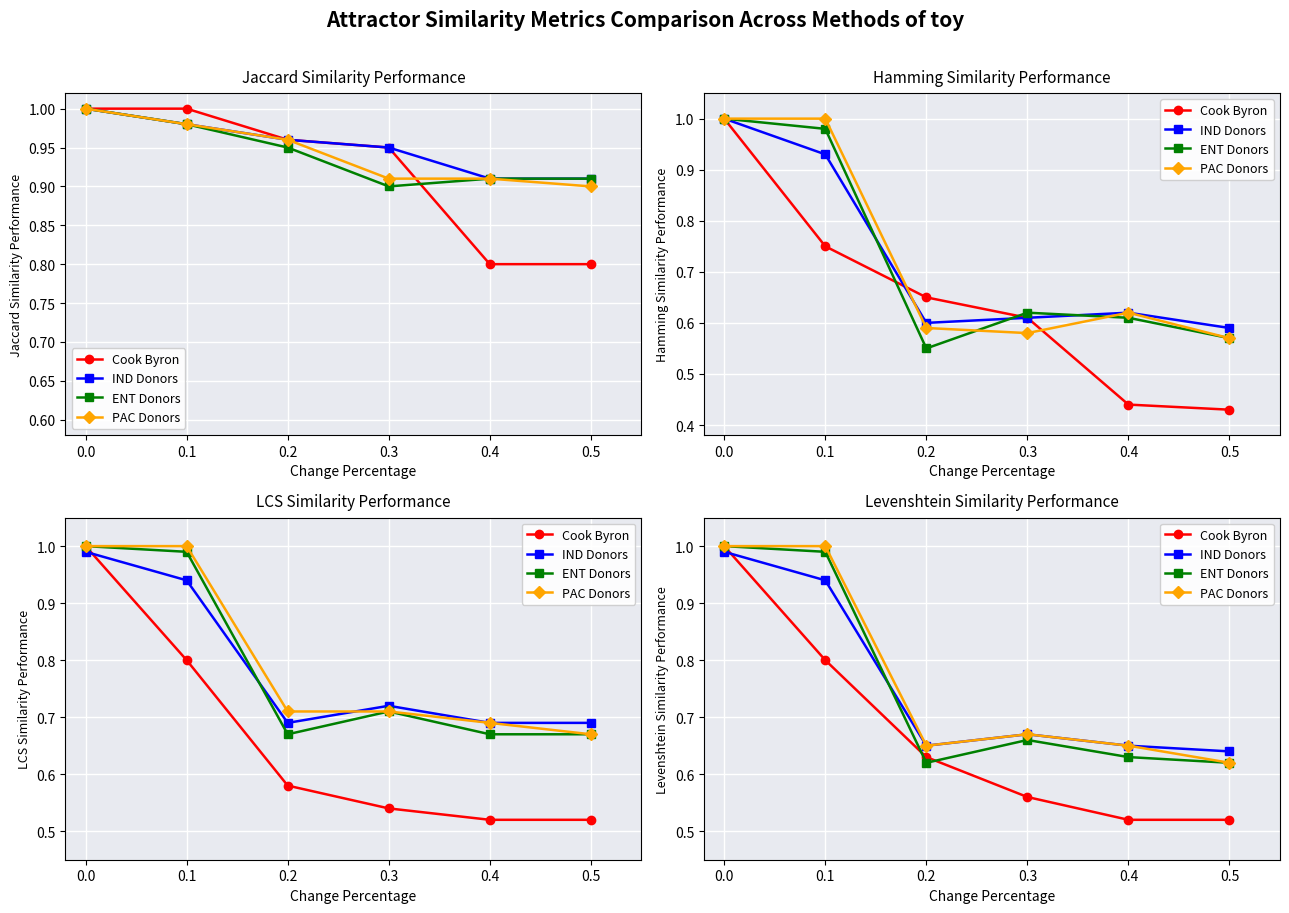

List the series in order of their peak value, highest first.

Cook Byron, ENT Donors, PAC Donors, IND Donors